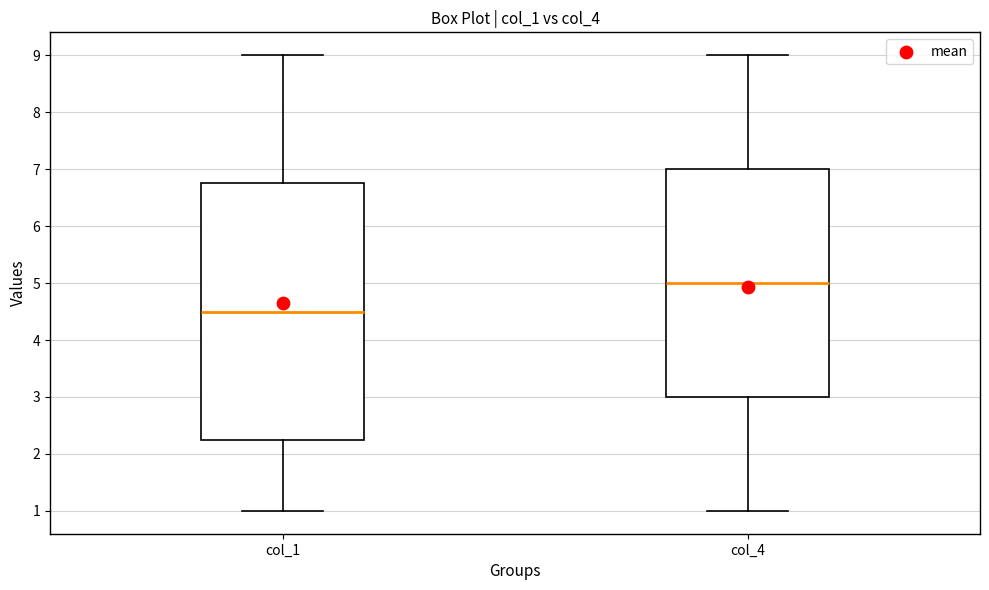

Which box has the highest median line?

col_4